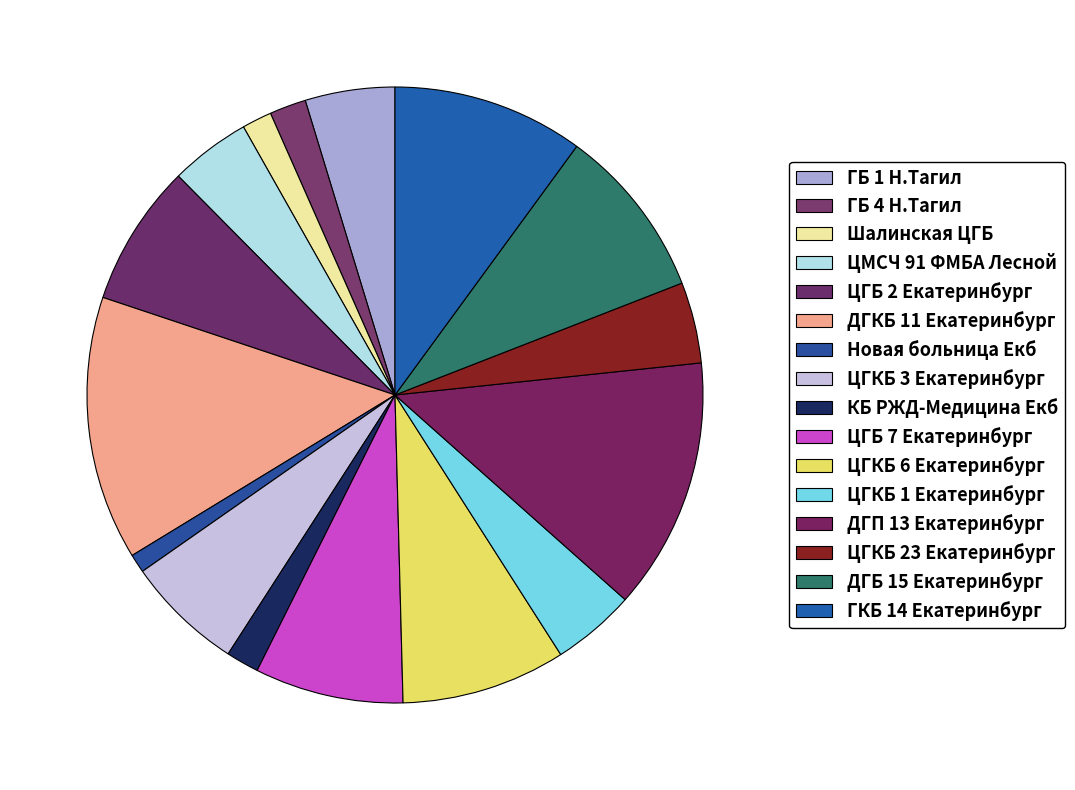

Between ДГП 13 Екатеринбург and ГБ 4 Н.Тагил, which is larger?

ДГП 13 Екатеринбург